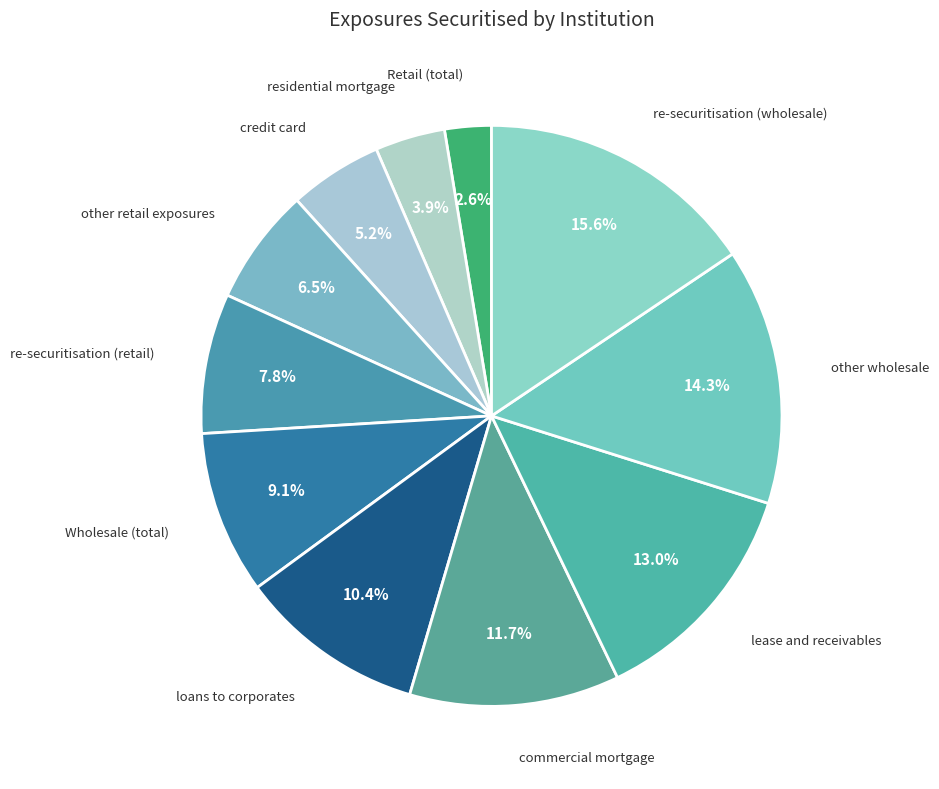

What percentage is the Wholesale (total) slice, to the nearest percent?

9%